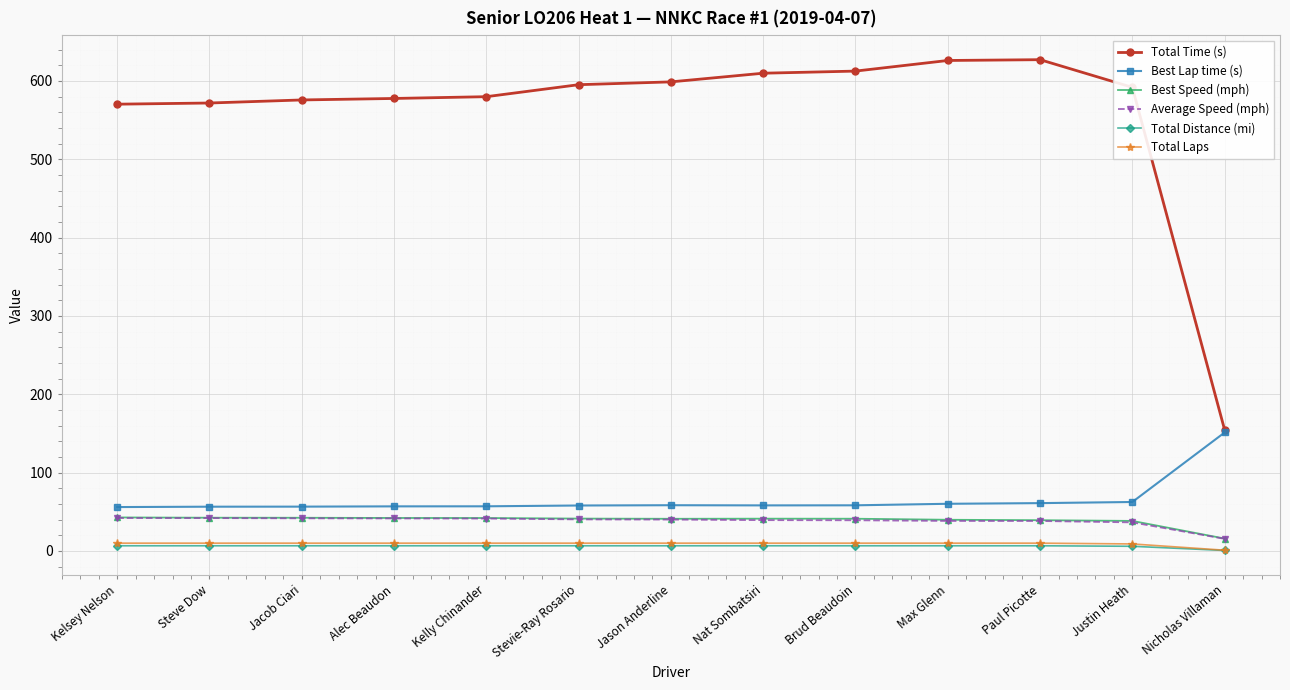

What is the average value of the Total Time (s) series?

560.8